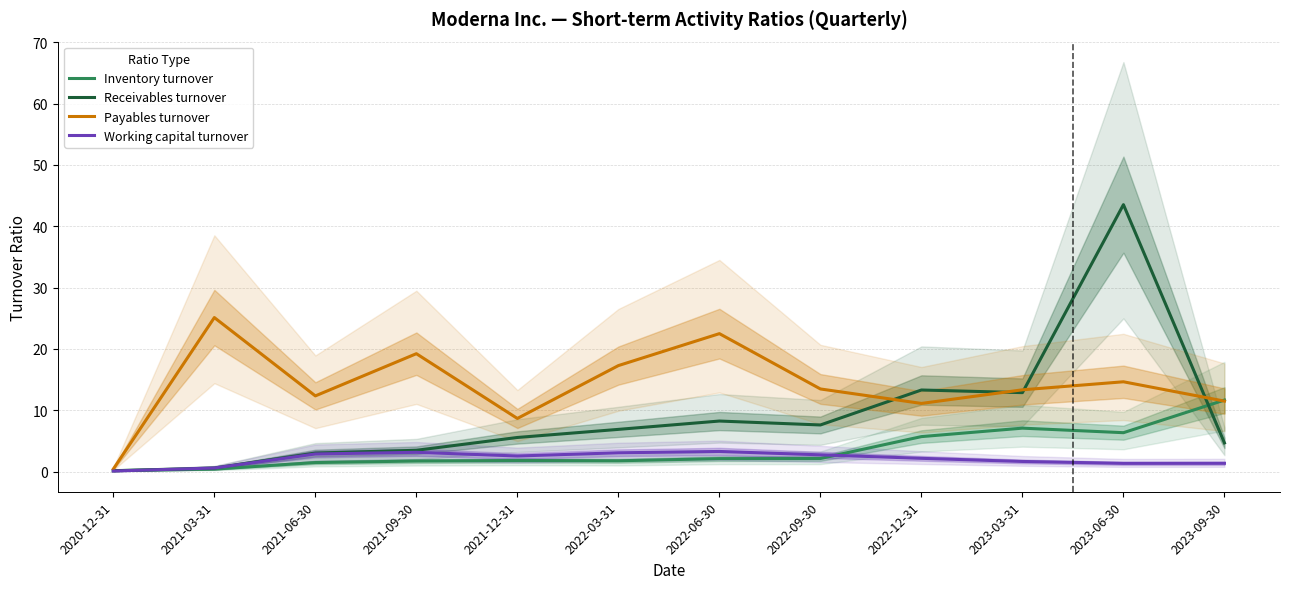

What is the average value of the Payables turnover series?

14.1